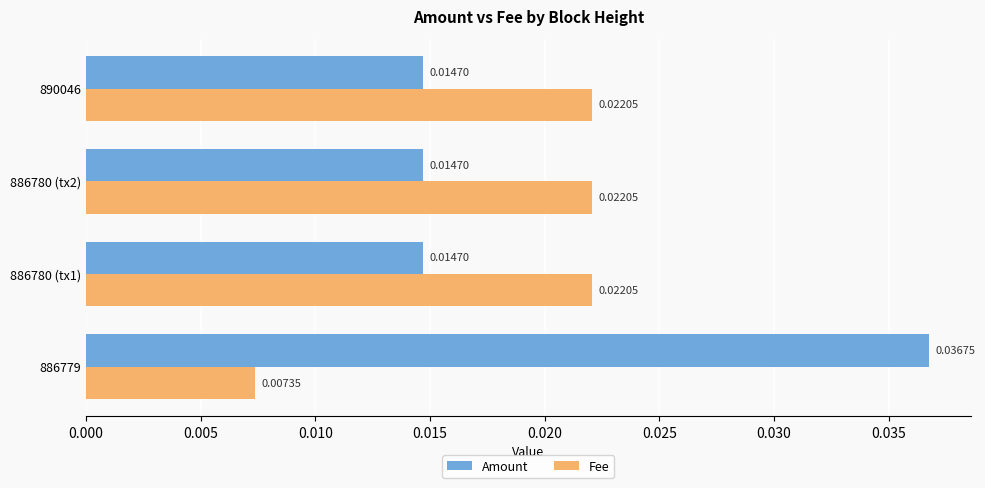

Which series has the largest range (max minus min)?

Amount